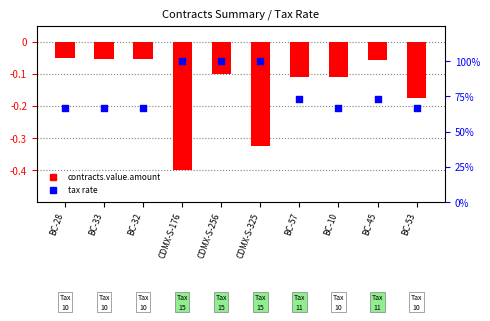

At how many categories does at least one series exceed 0?

10